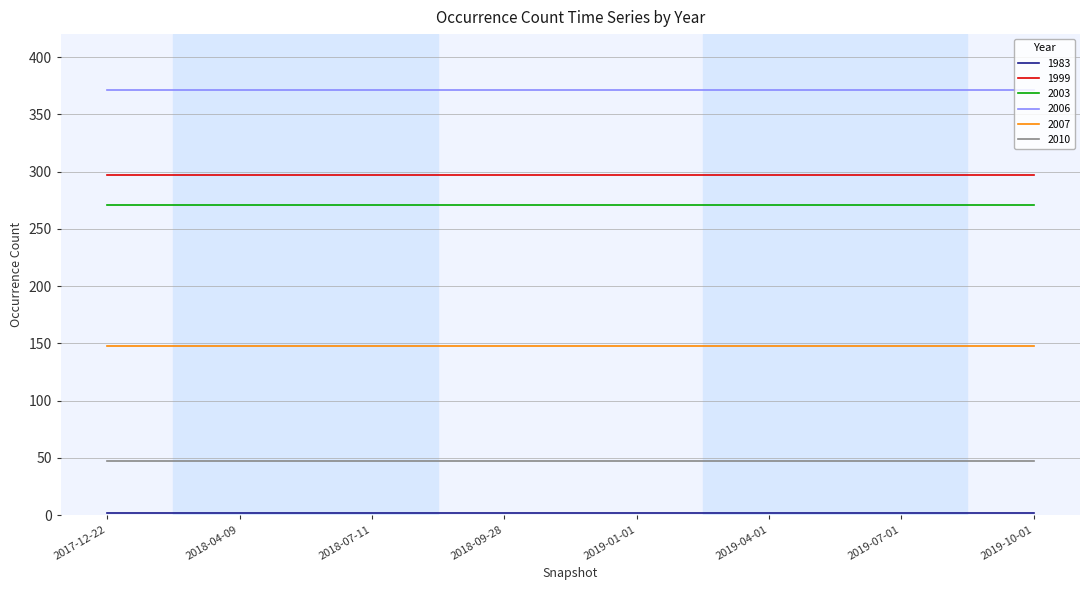

True or false: 1999 has a value of 297 at 2017-12-22.

True